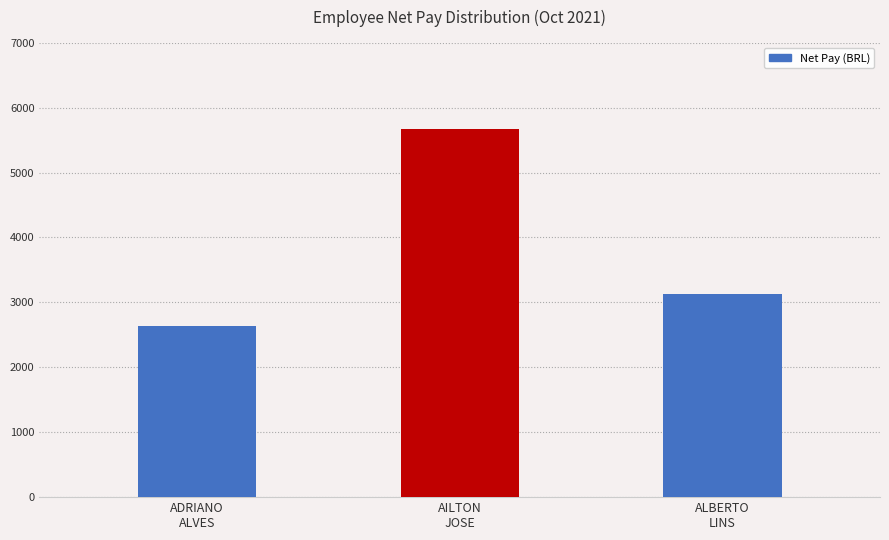

What value does the data have at ADRIANO
ALVES?

2643.2